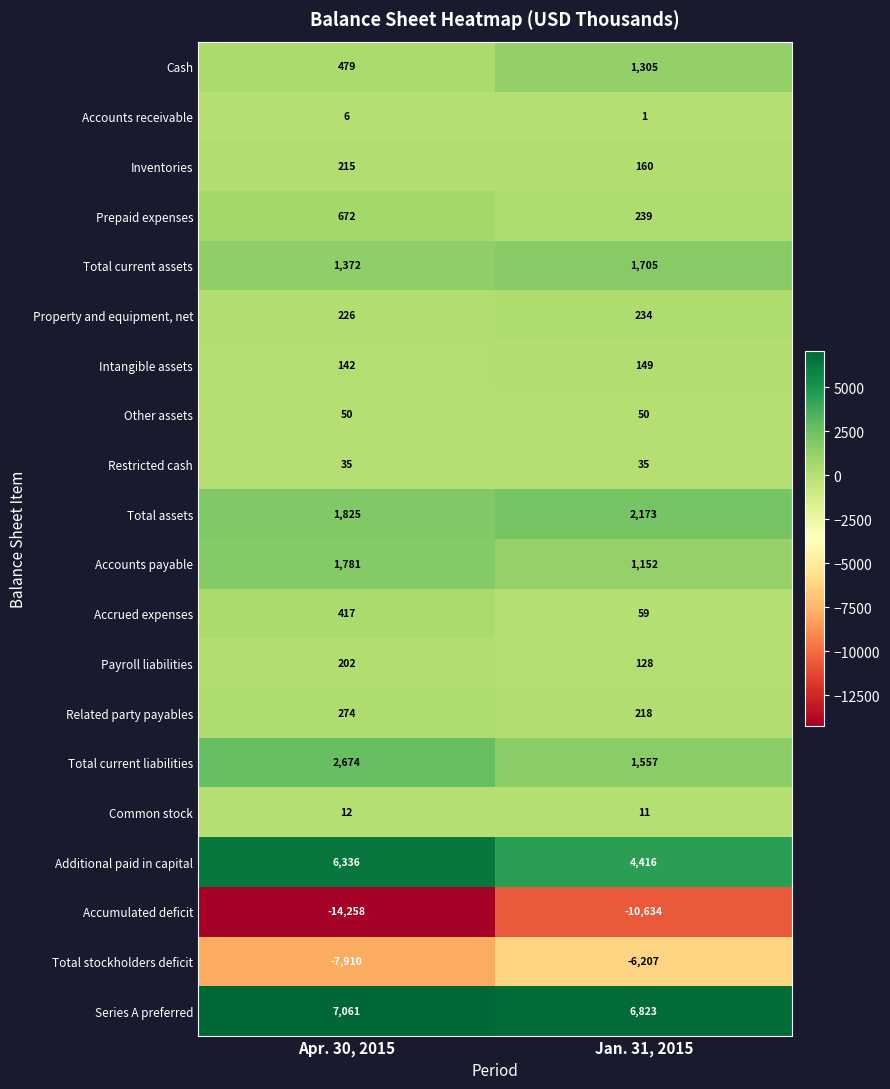

Read the Accrued expenses value at Apr. 30, 2015, to the nearest 10.

420